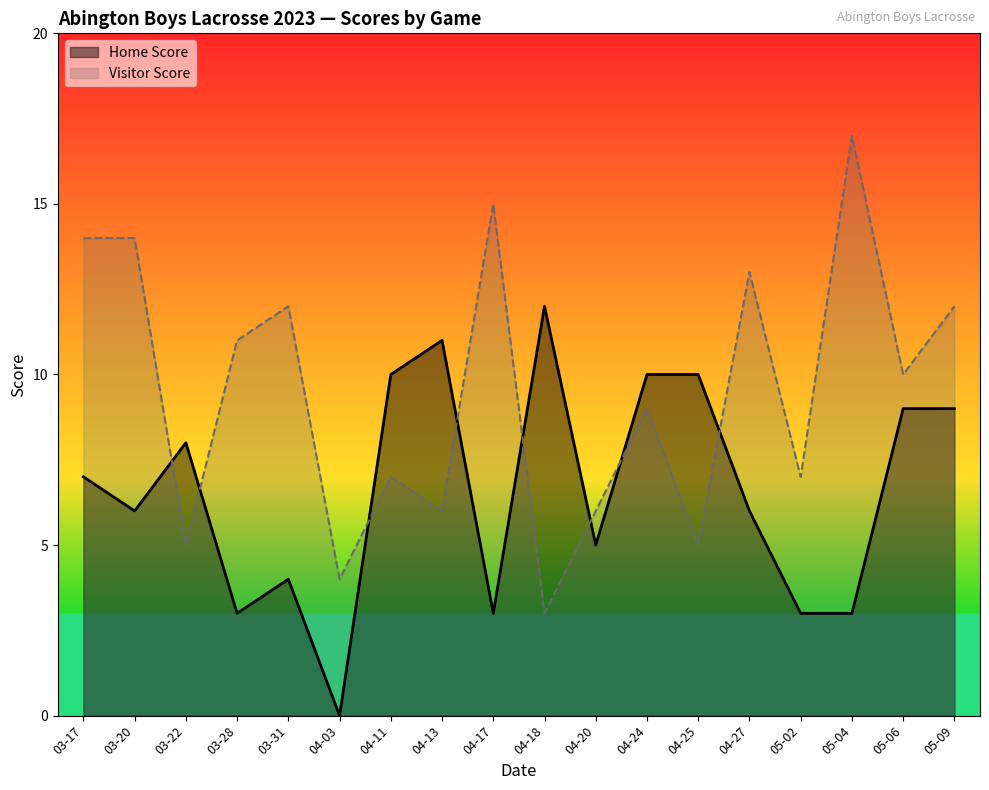

True or false: Home Score has a value of 3 at 05-02.

True